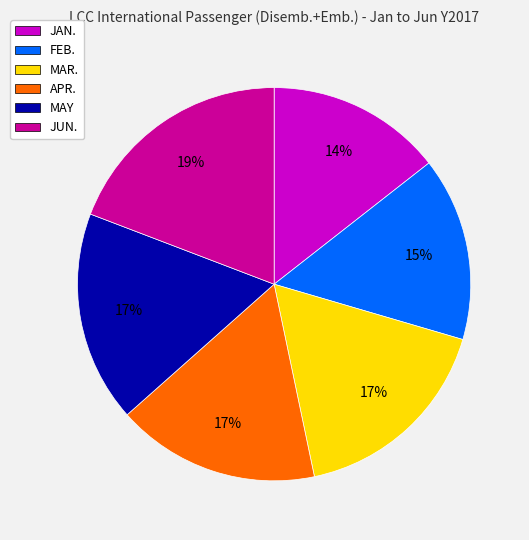

Which category has the biggest portion of the pie?

JUN.